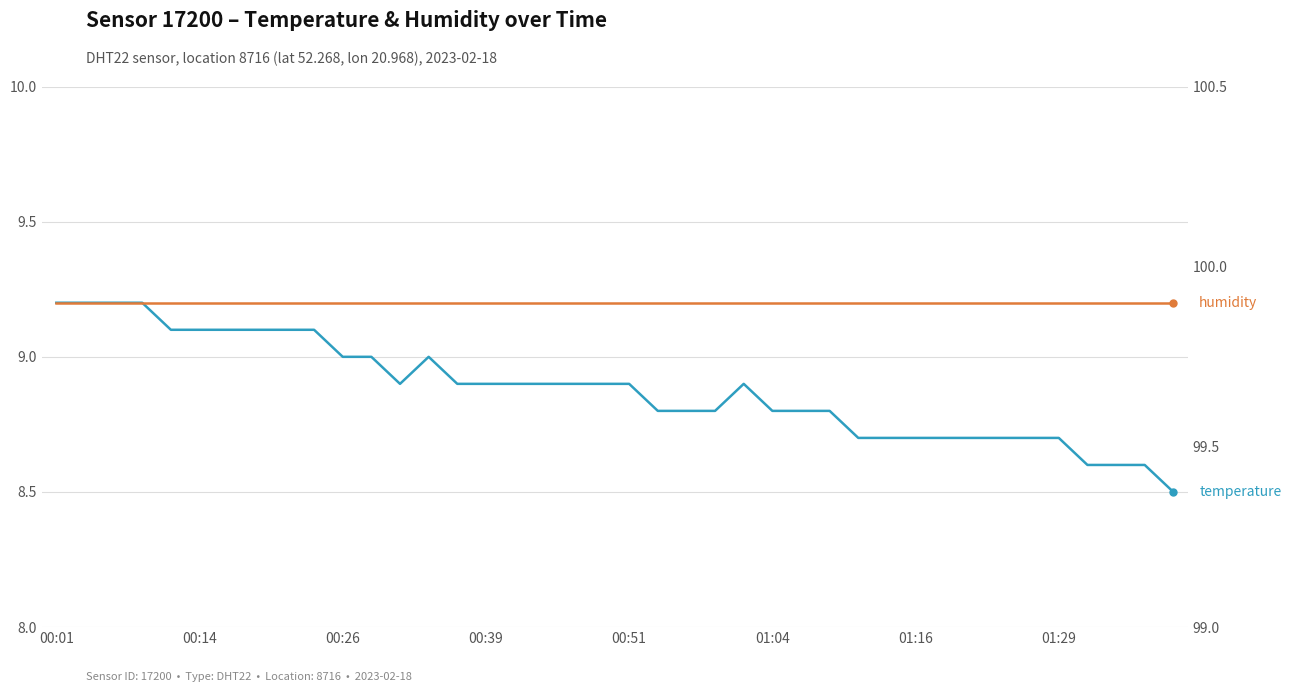

Does the chart have visible grid lines?

Yes